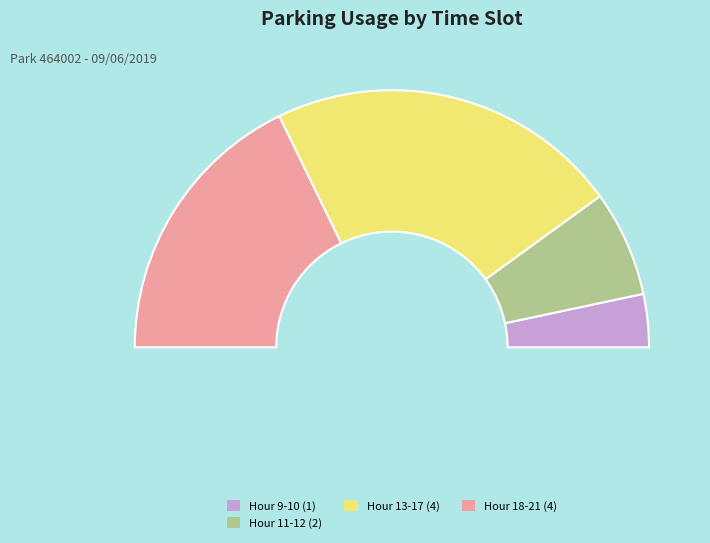

Is it true that 17 is 1% of the pie?

False